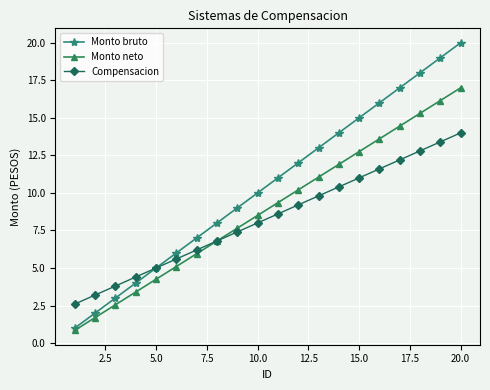

What are all the series names shown in the legend?

Monto bruto, Monto neto, Compensacion